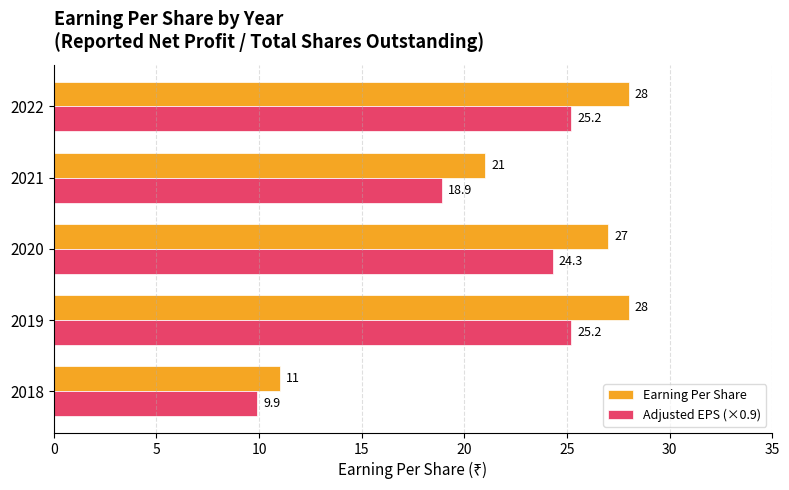

How many values in the Adjusted EPS (×0.9) series exceed 24?

3